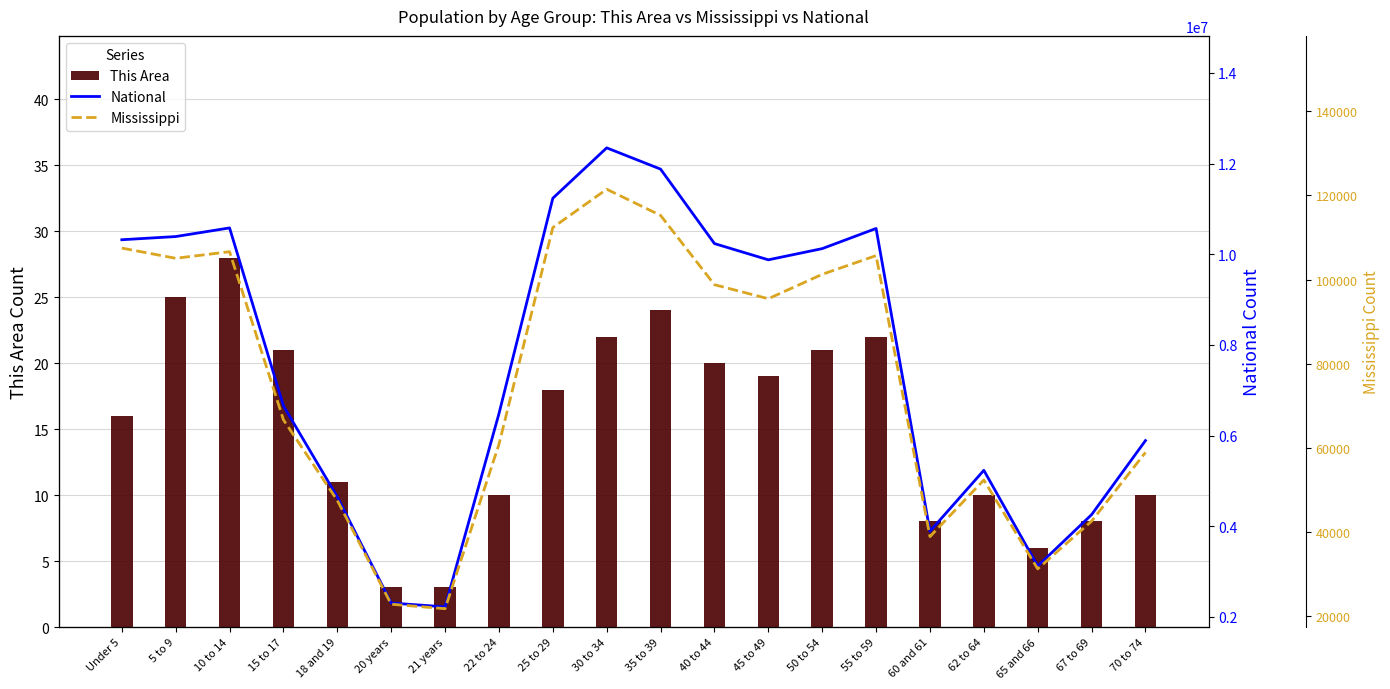

What is the minimum value for National?

2223198